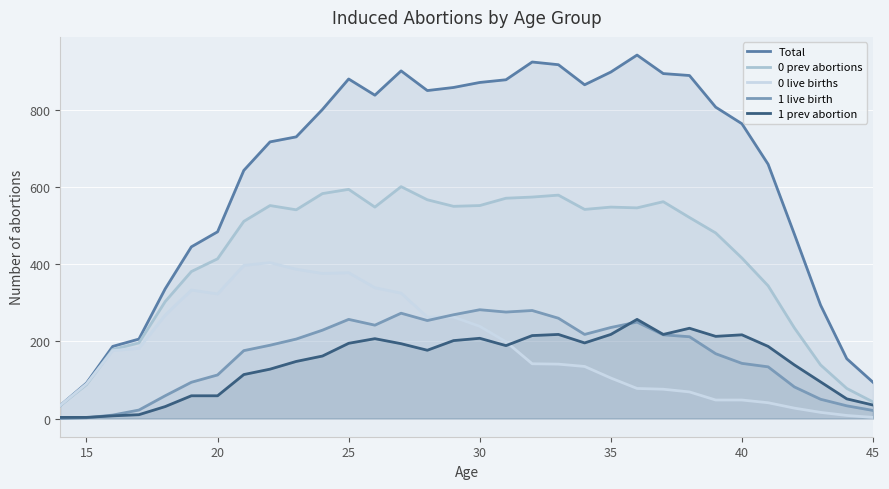

What is the highest value of the 0 prev abortions series?

601